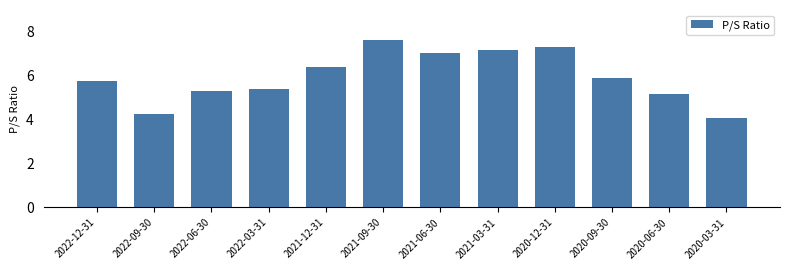

What position from the right is 2020-09-30?

3